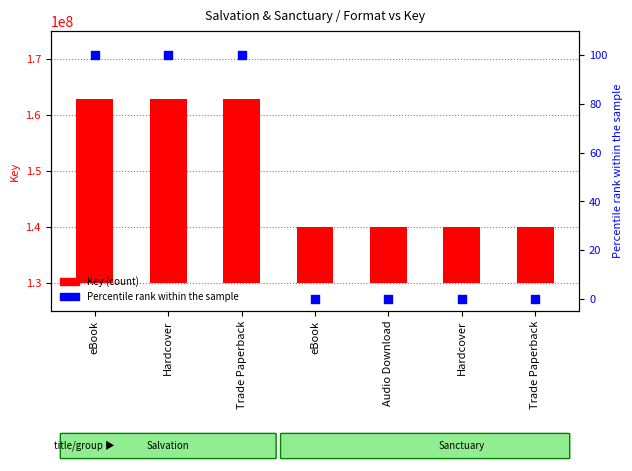

Is the value of Percentile rank within sample at Trade Paperback greater than the value of Key (count) at Audio Download?

No